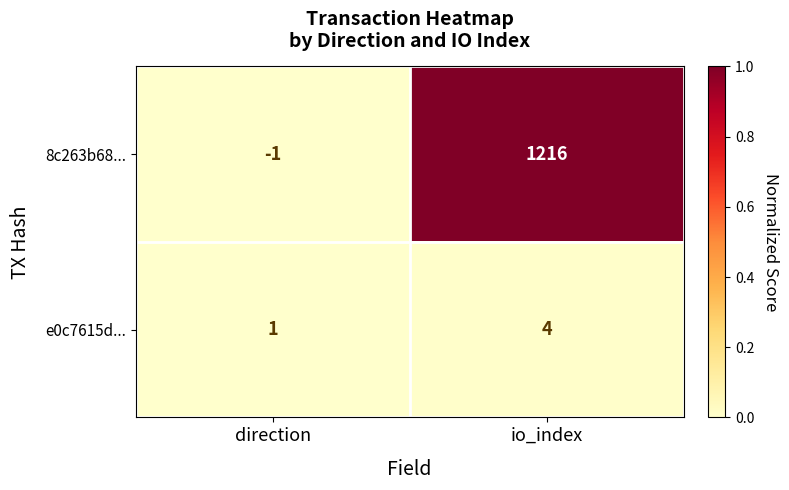

Which series has the largest total across all categories?

8c263b68...